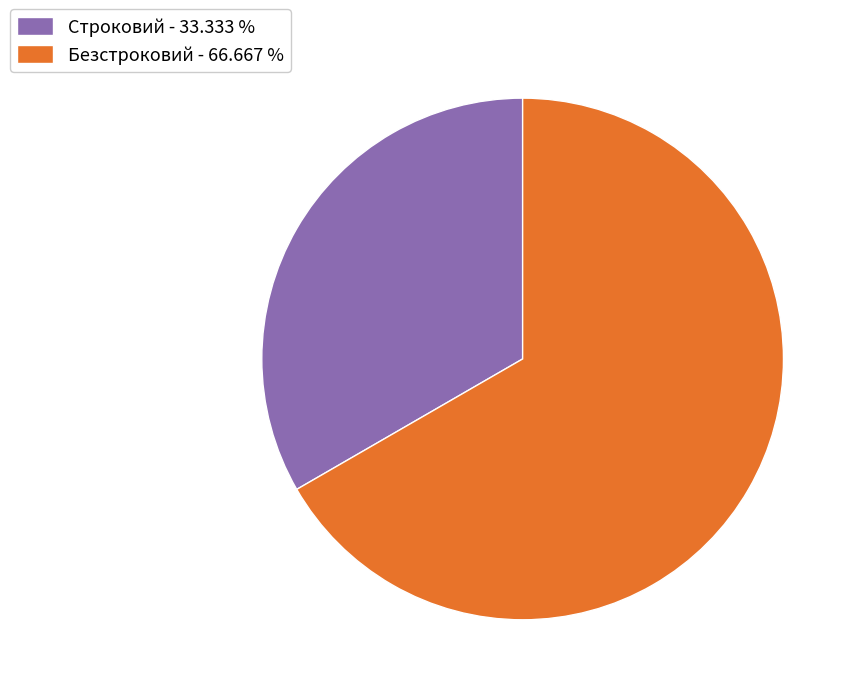

Does any single category account for the majority?

Yes